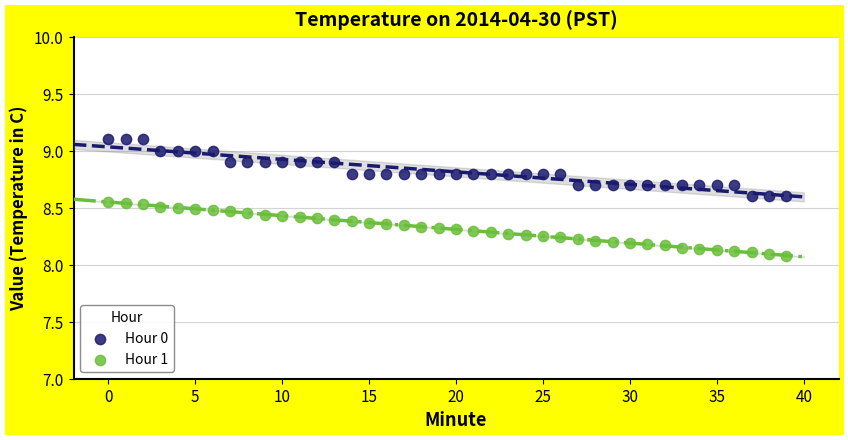

Which series reaches the maximum Y coordinate?

Hour 0